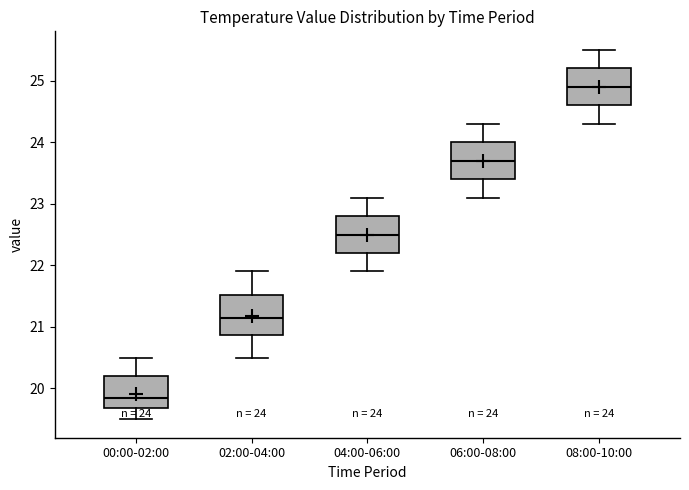

Which box's median line is the lowest?

00:00-02:00